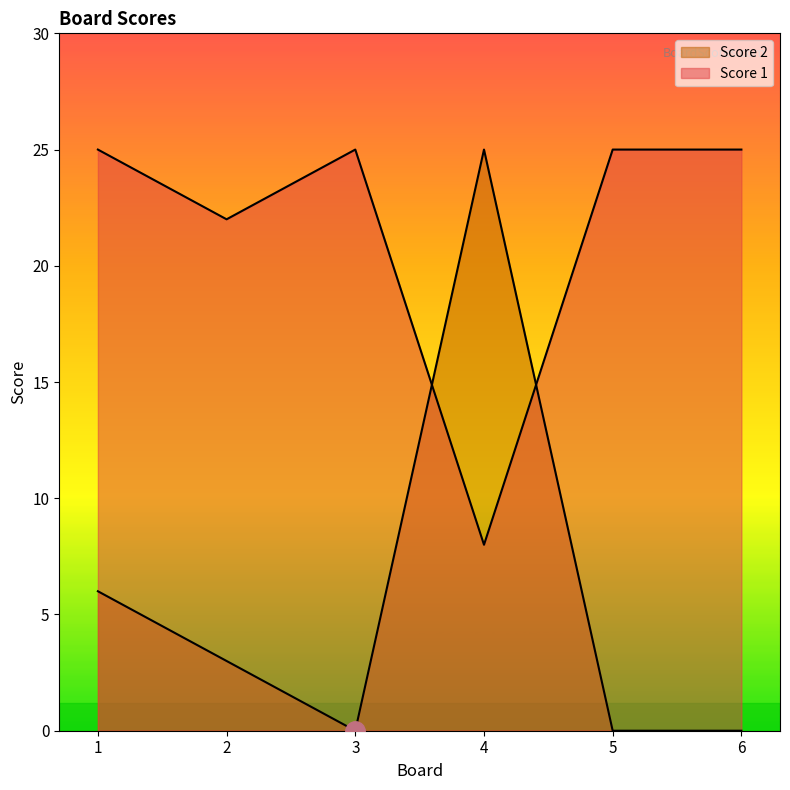

Reading right to left, what are all the values shown in this chart?

Score 1: 25	25	8	25	22	25
Score 2: 0	0	25	0	3	6